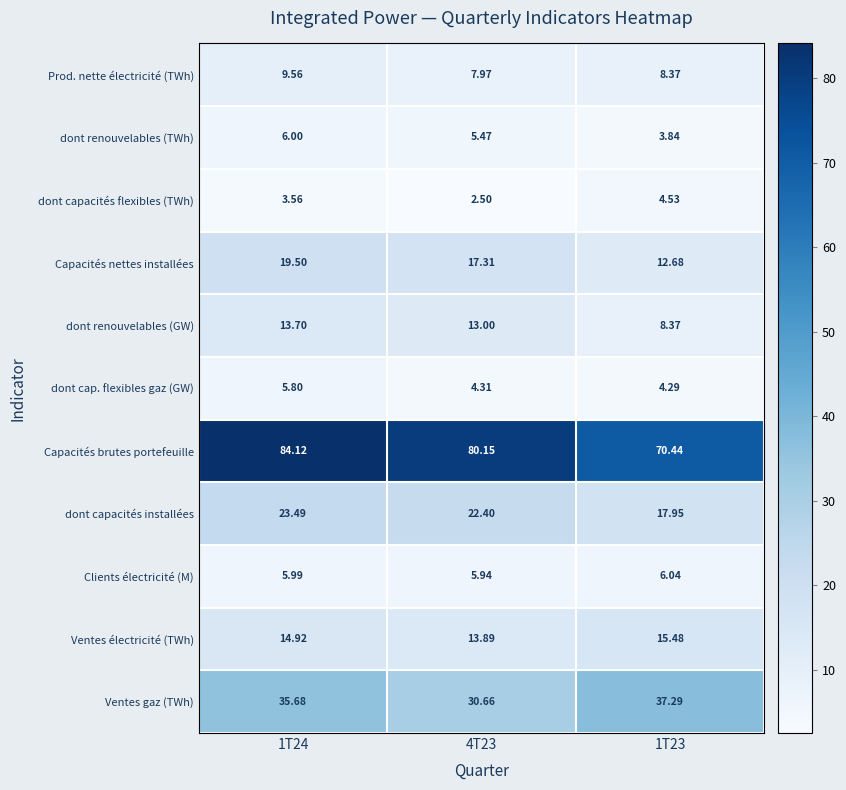

What is the smallest value displayed?

2.5